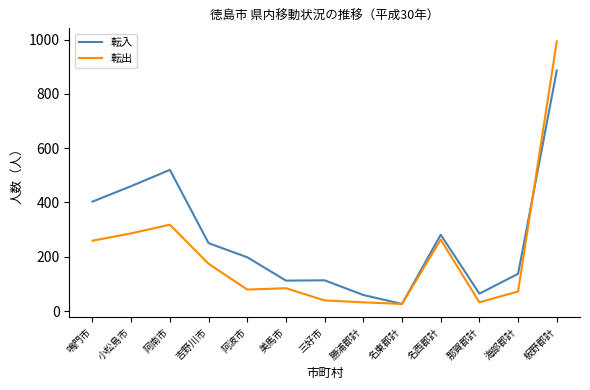

What is the maximum value shown in the chart?

993